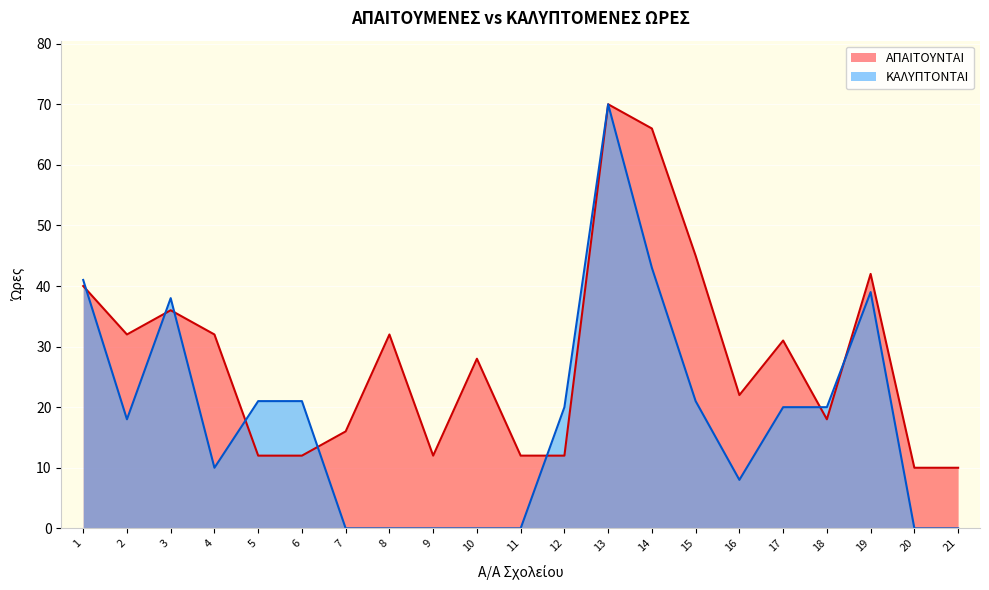

What is the minimum value for ΑΠΑΙΤΟΥΝΤΑΙ?

10